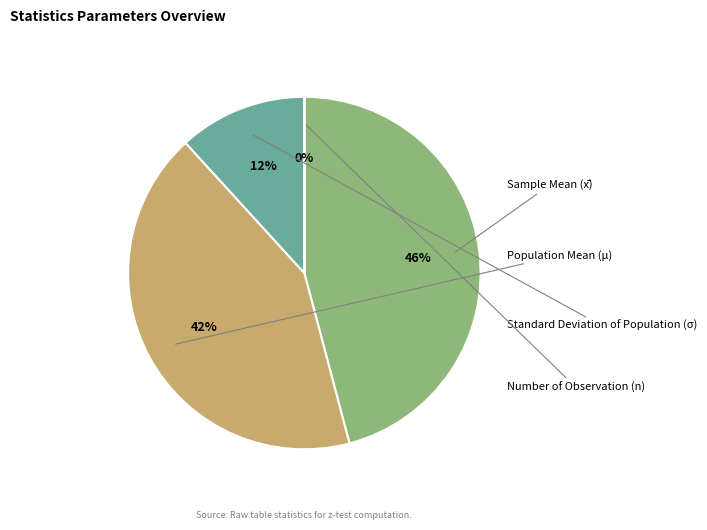

What percentage is the Standard Deviation of Population (σ) slice, to the nearest percent?

12%